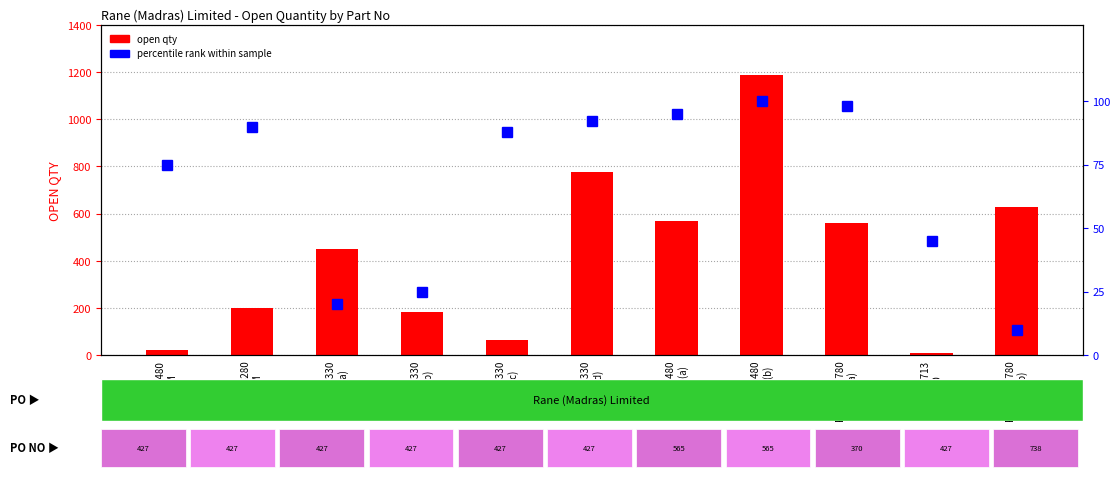

List the series in order of their overall mean, highest first.

open qty, percentile rank within sample